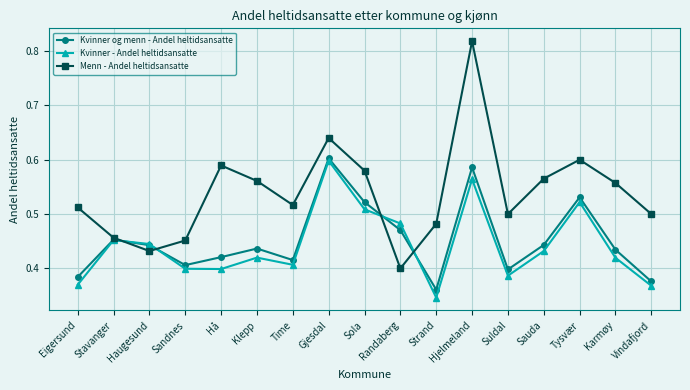

At which category is the sum across all series the highest?

Hjelmeland